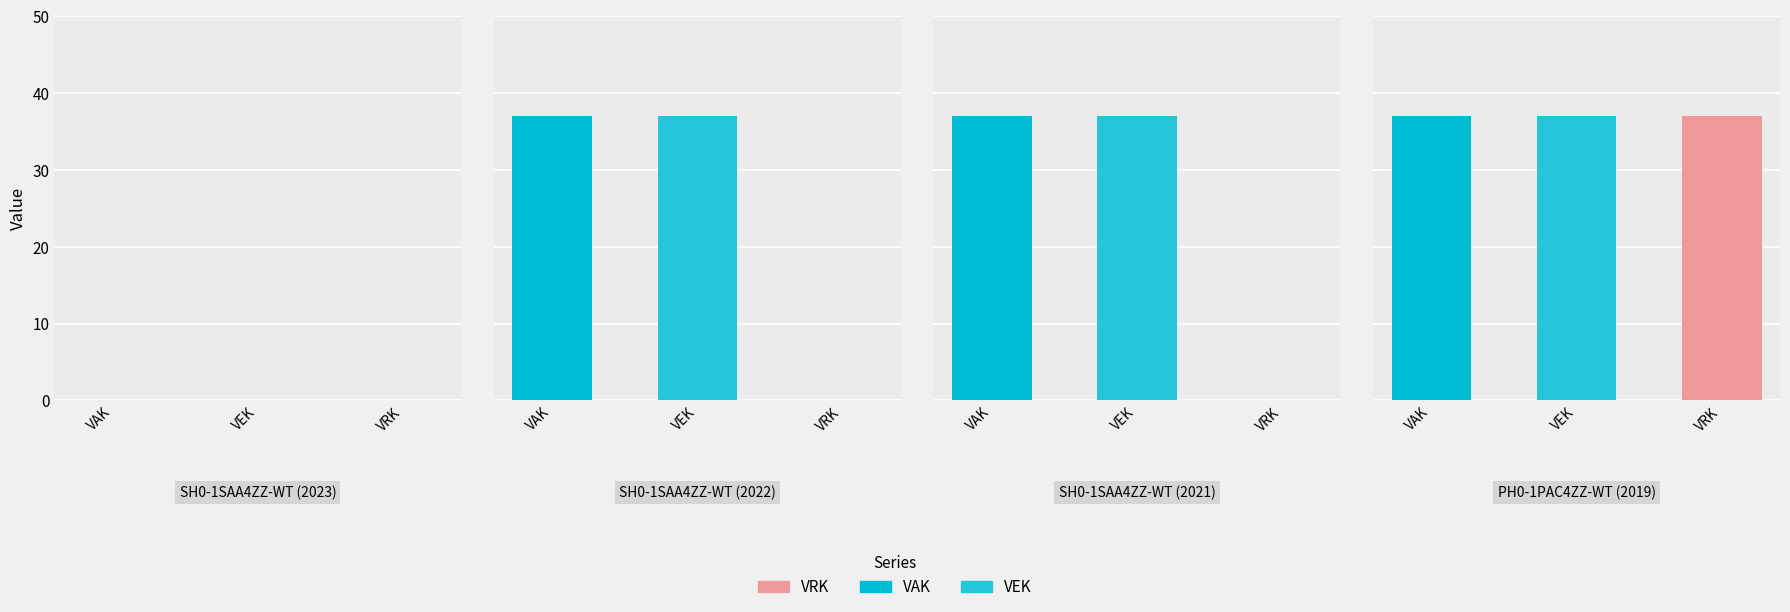

The VAK series shows 10 at SH0-1SAA4ZZ-WT (2021). True or false?

False